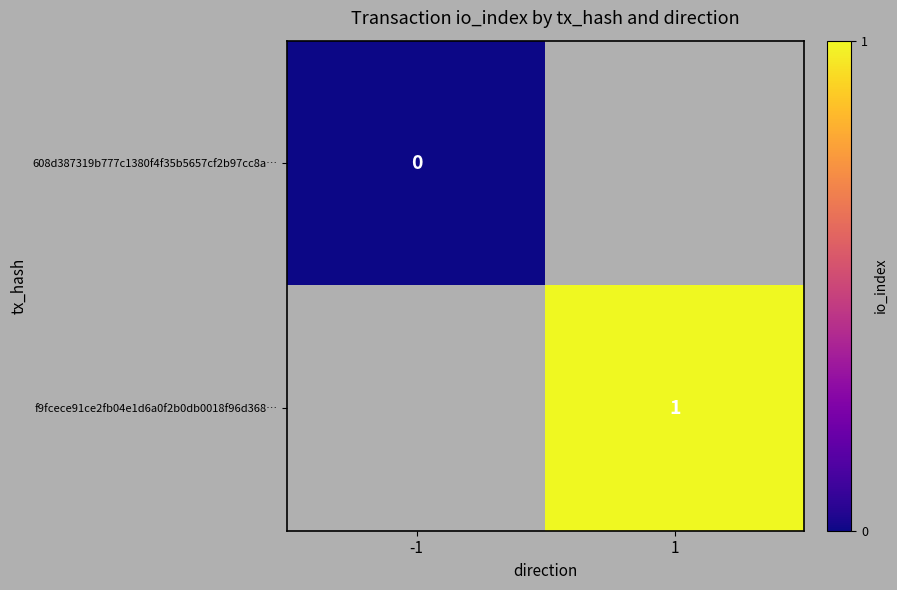

At which label does 608d387319b777c1380f4f35b5657cf2b97cc8a… reach its peak?

-1